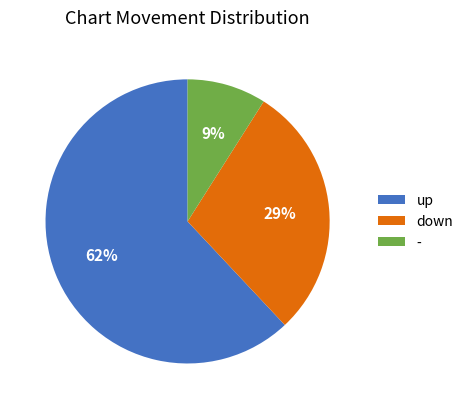

Which slice is the largest?

up